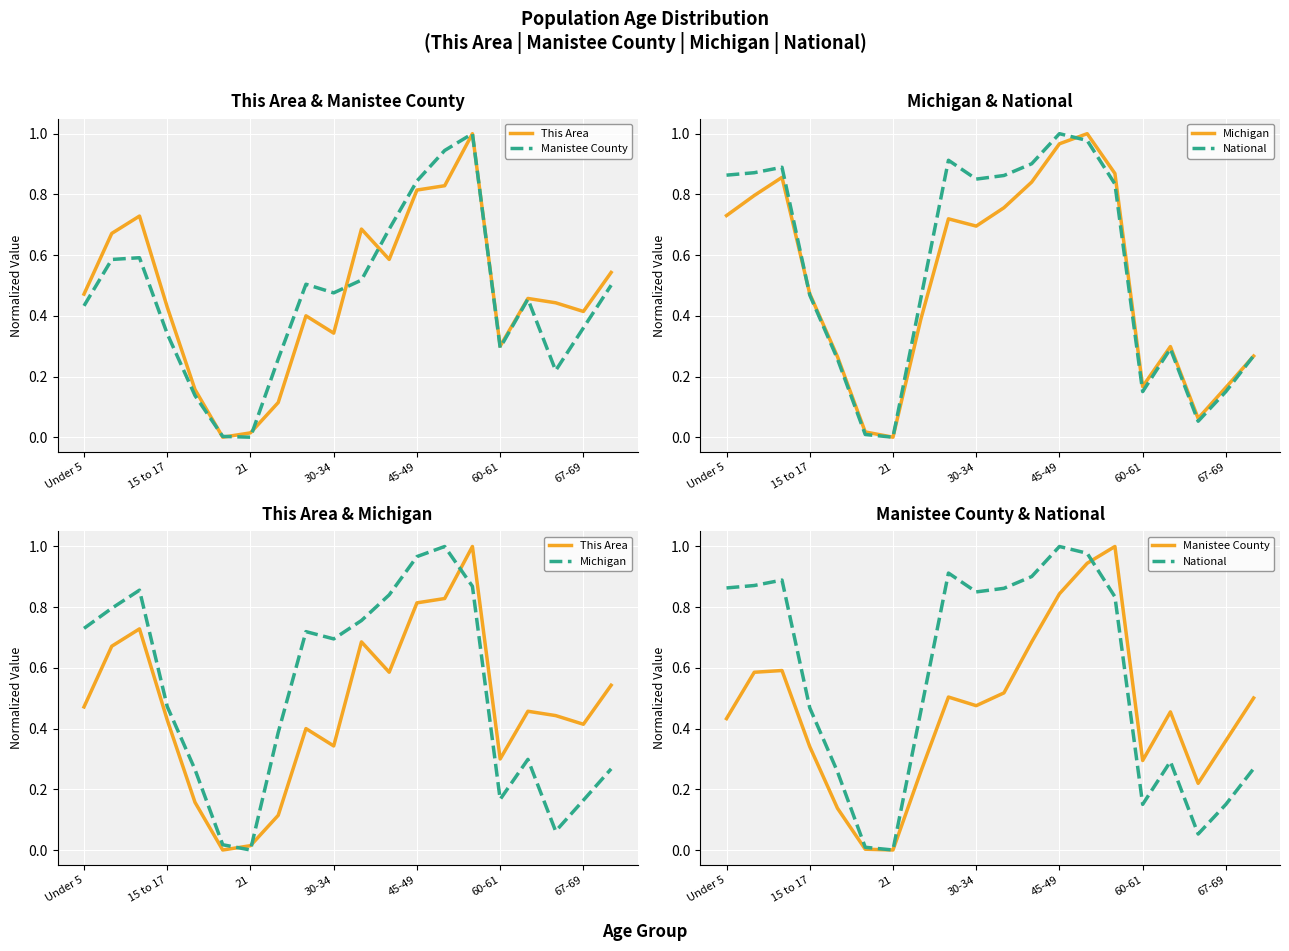

Which series has the largest total across all categories?

National